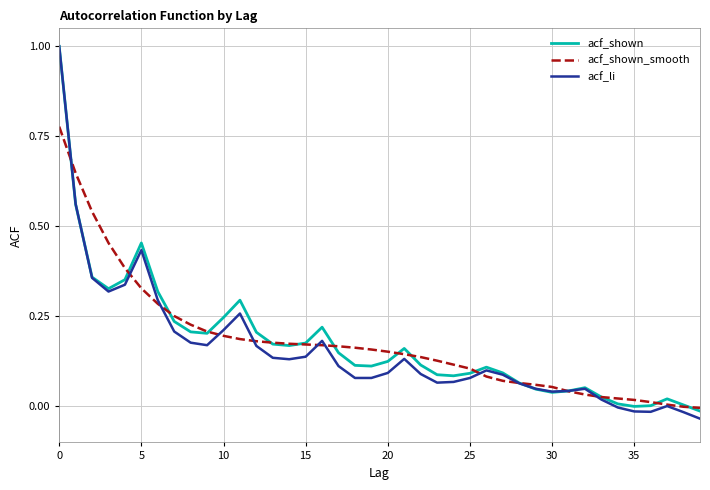

Which series has the largest range (max minus min)?

acf_li